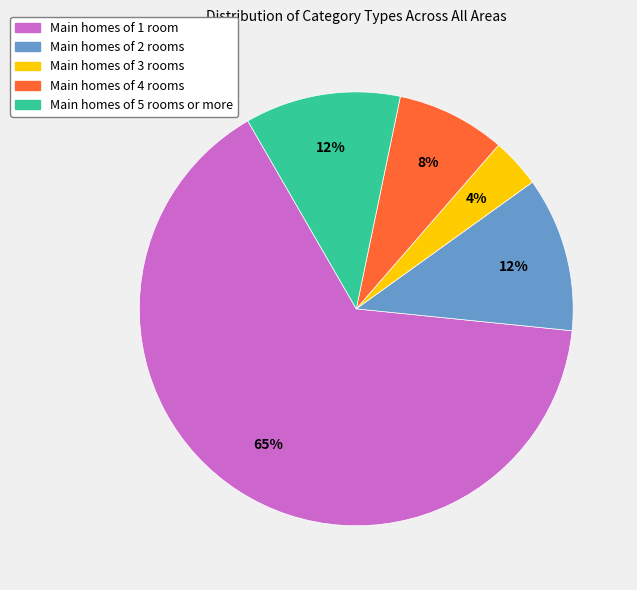

Is there a majority slice in this chart?

Yes